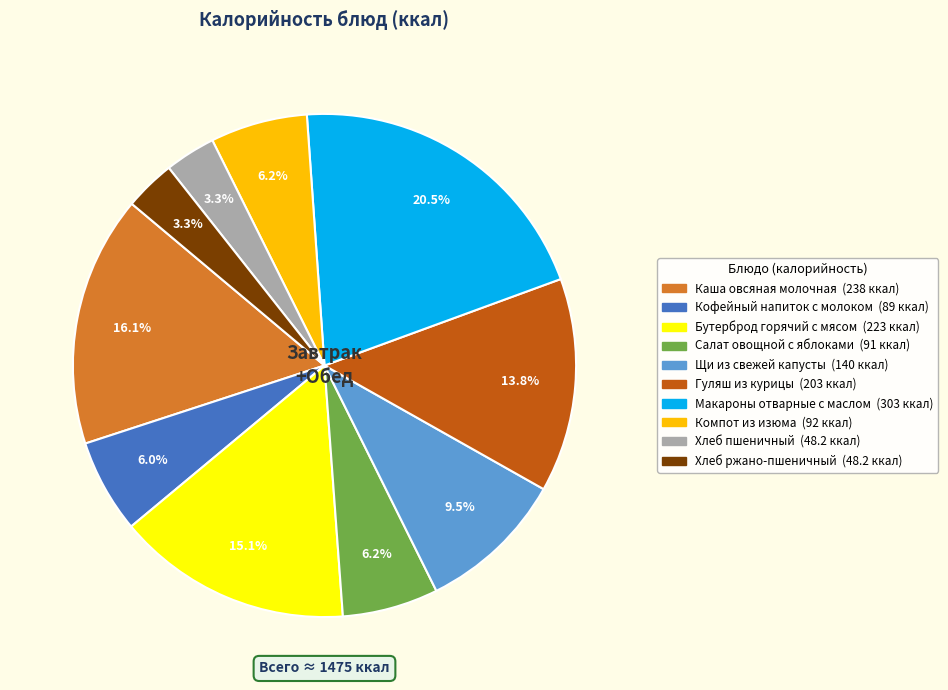

What percentage is NOT represented by Макароны отварные с маслом?

79.5%